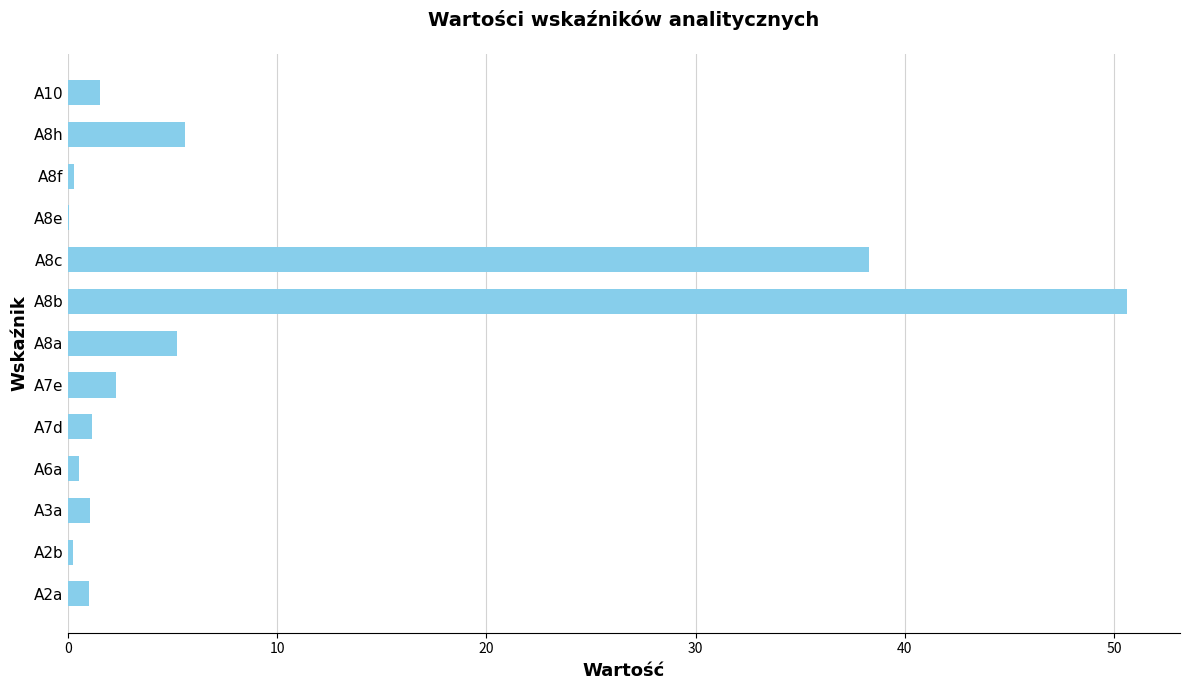

At which category does the chart reach its peak across all series?

A8b